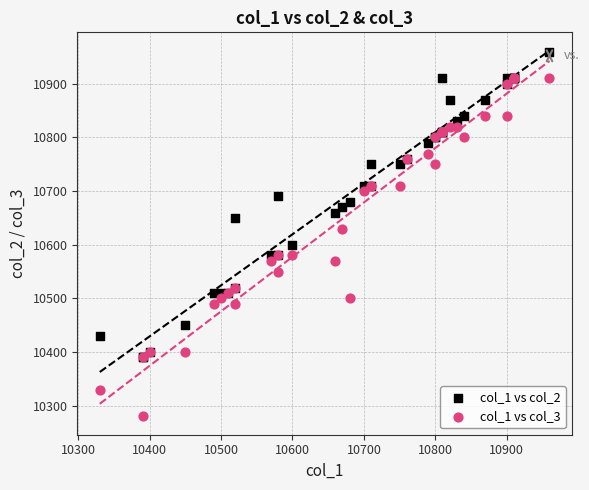

Across all series, what Y value is closest to 10620?

10630